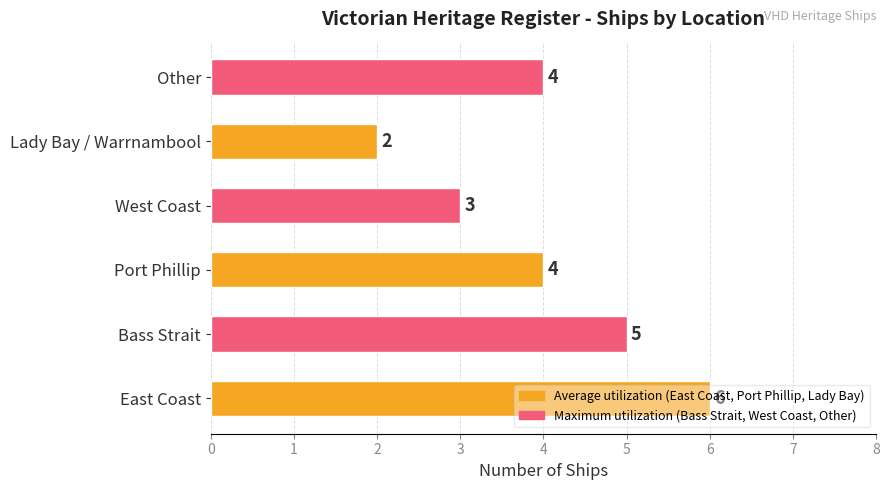

Does the chart contain any negative values?

No